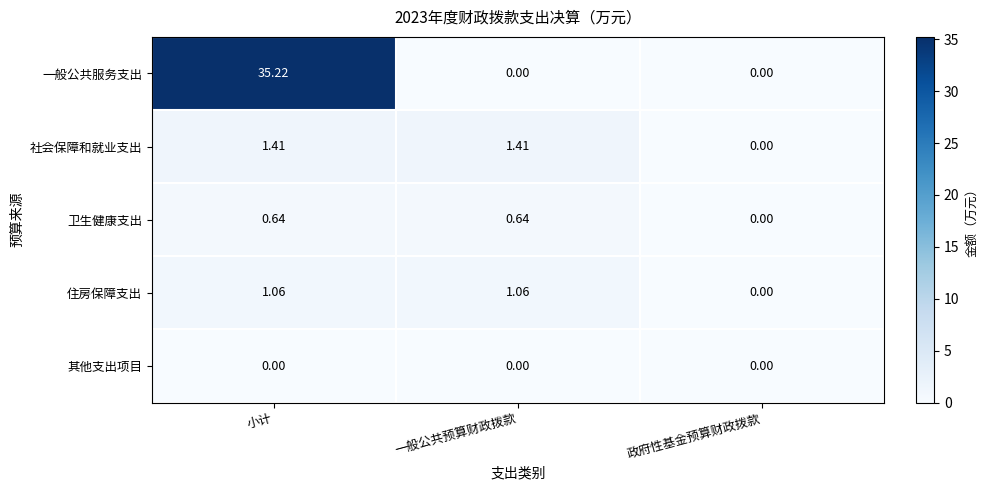

Which series has the largest total across all categories?

一般公共服务支出